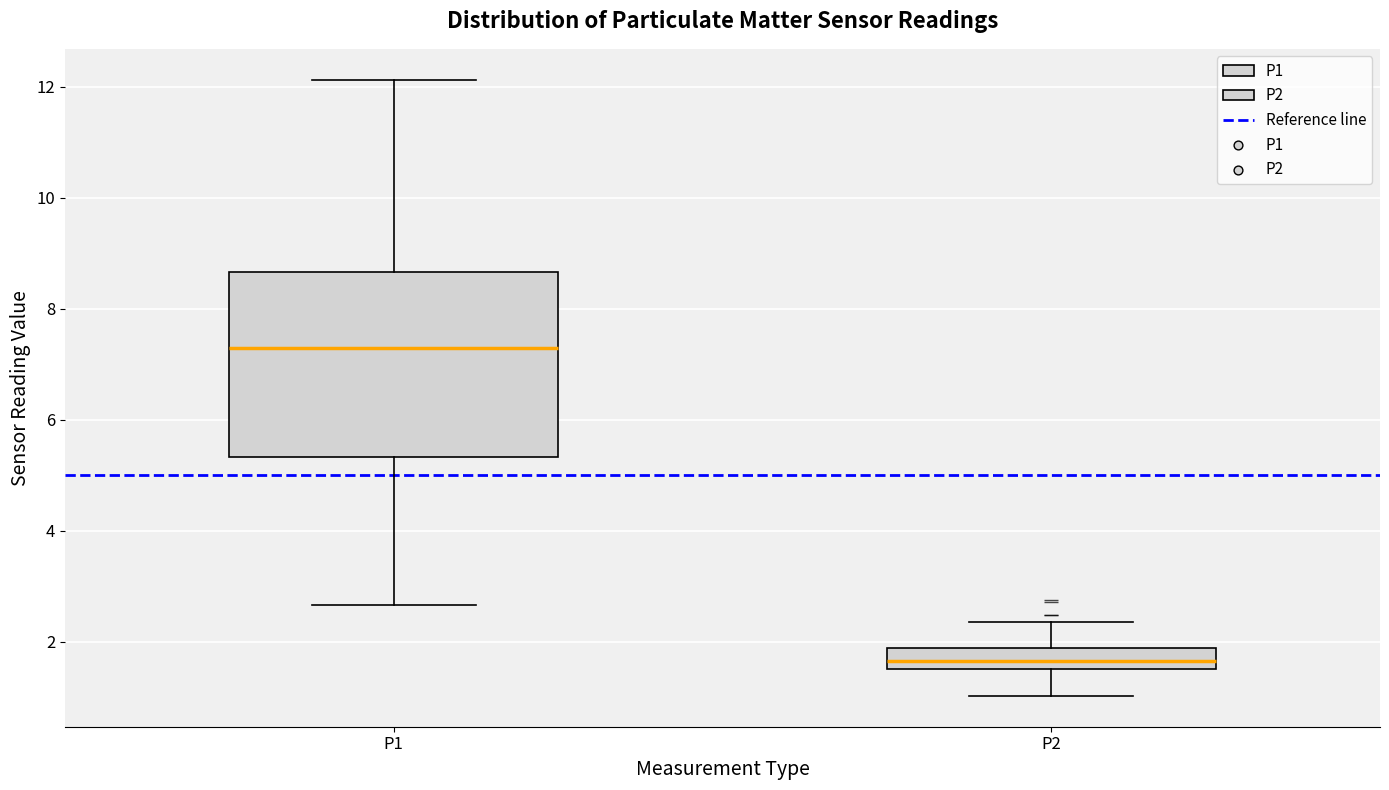

Reading left to right, transcribe this box plot: for each box, give where its median line is, the range the box spans, and where its two whiskers end, as read against the y-axis. The values are not printed on the chart, so give them approximately, as read against the axis.

P1: median 7.4, box 5.4 to 8.6, whiskers 2.6 to 12.2
P2: median 1.6 (inside the box), box 1.6 to 1.8, whiskers 1.0 to 2.4